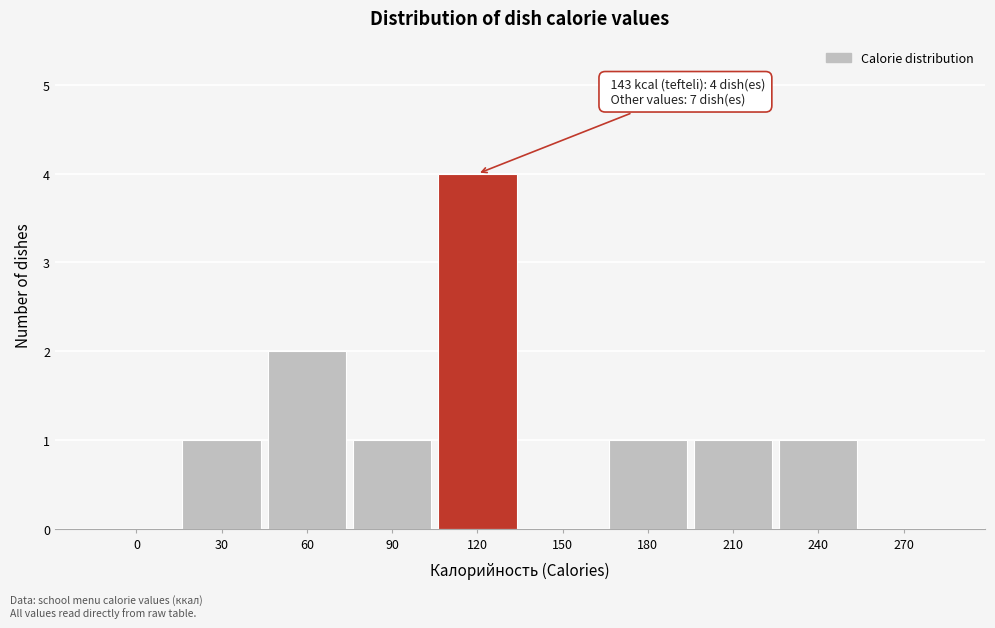

Reading left to right, what are all the values shown in this chart?

0=0	30=1	60=2	90=1	120=4	150=0	180=1	210=1	240=1	270=0